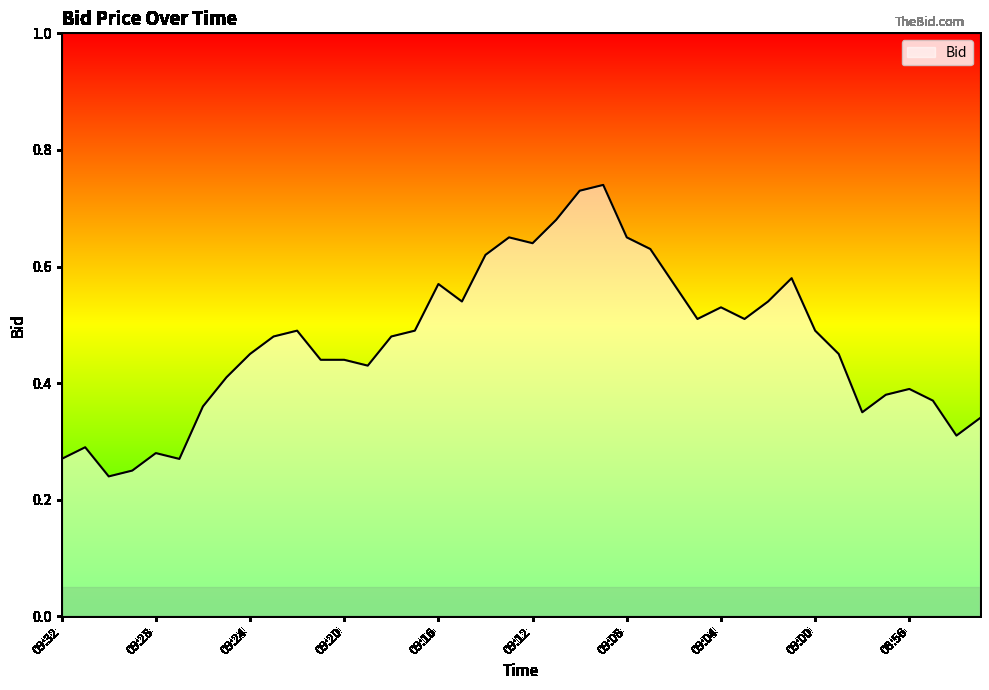

What is the sum of all values?

18.8